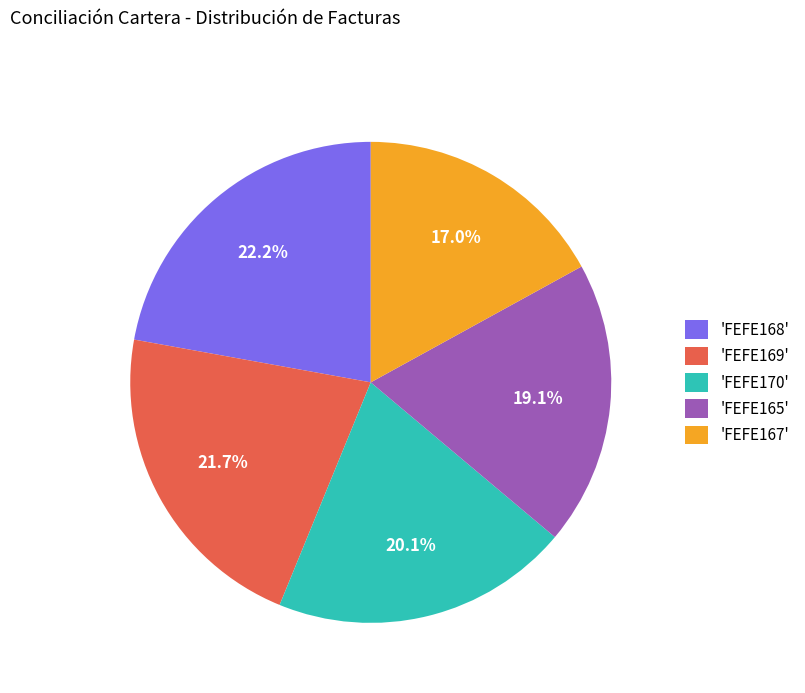

Count the number of slices in the pie.

5